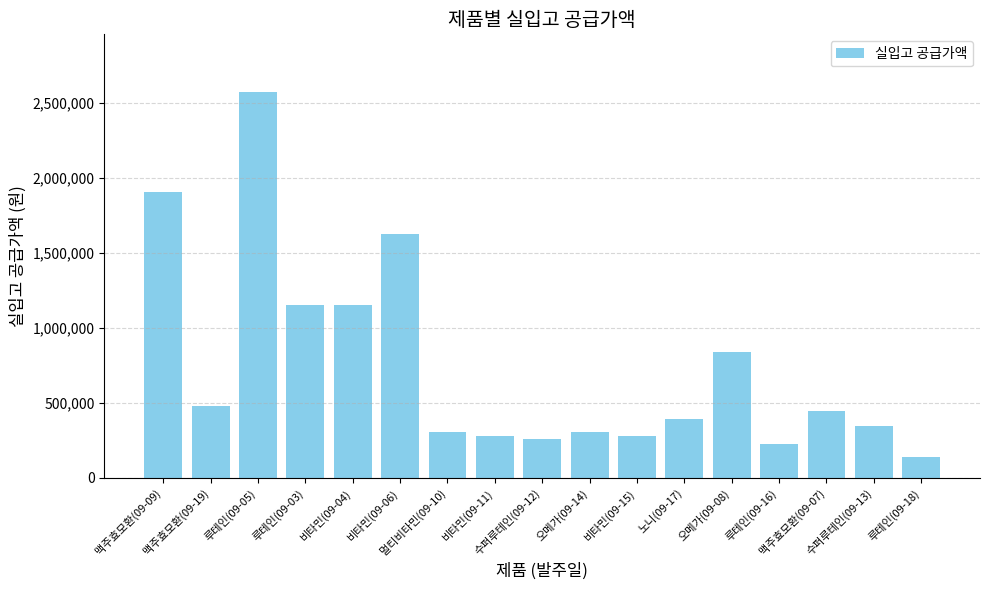

What is the smallest value displayed?

142500